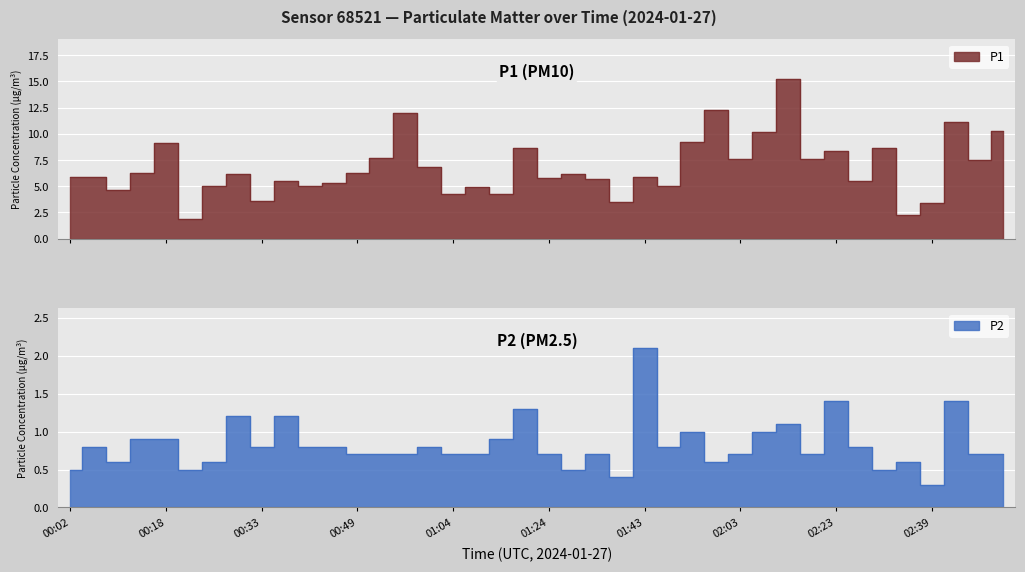

What is the label of the 1st point from the left?

00:02